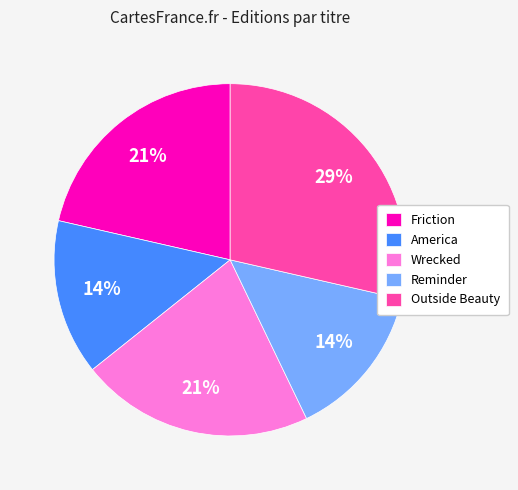

How many slices are in this pie chart?

5